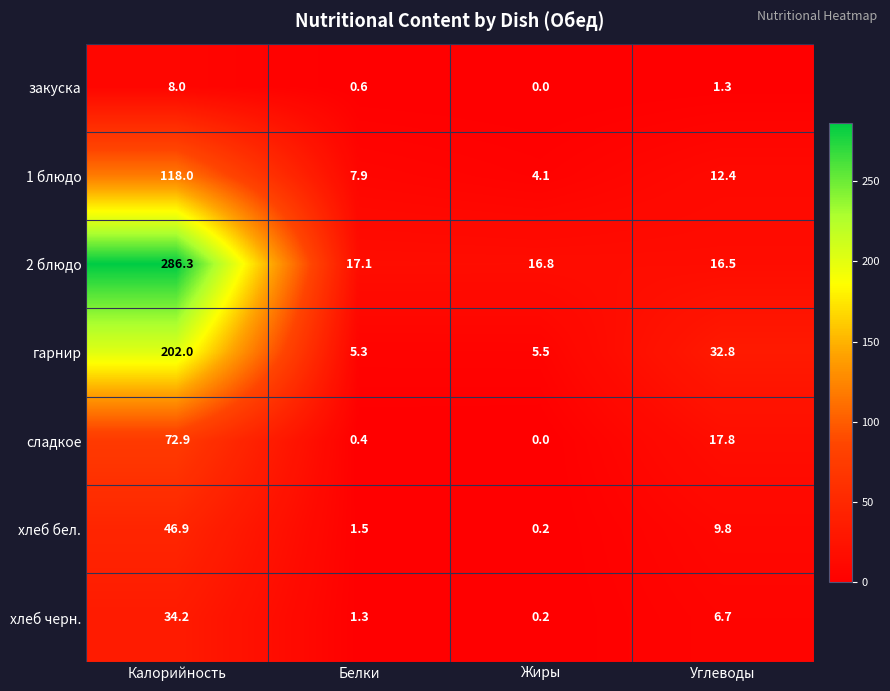

At which category is the sum across all series the highest?

Калорийность